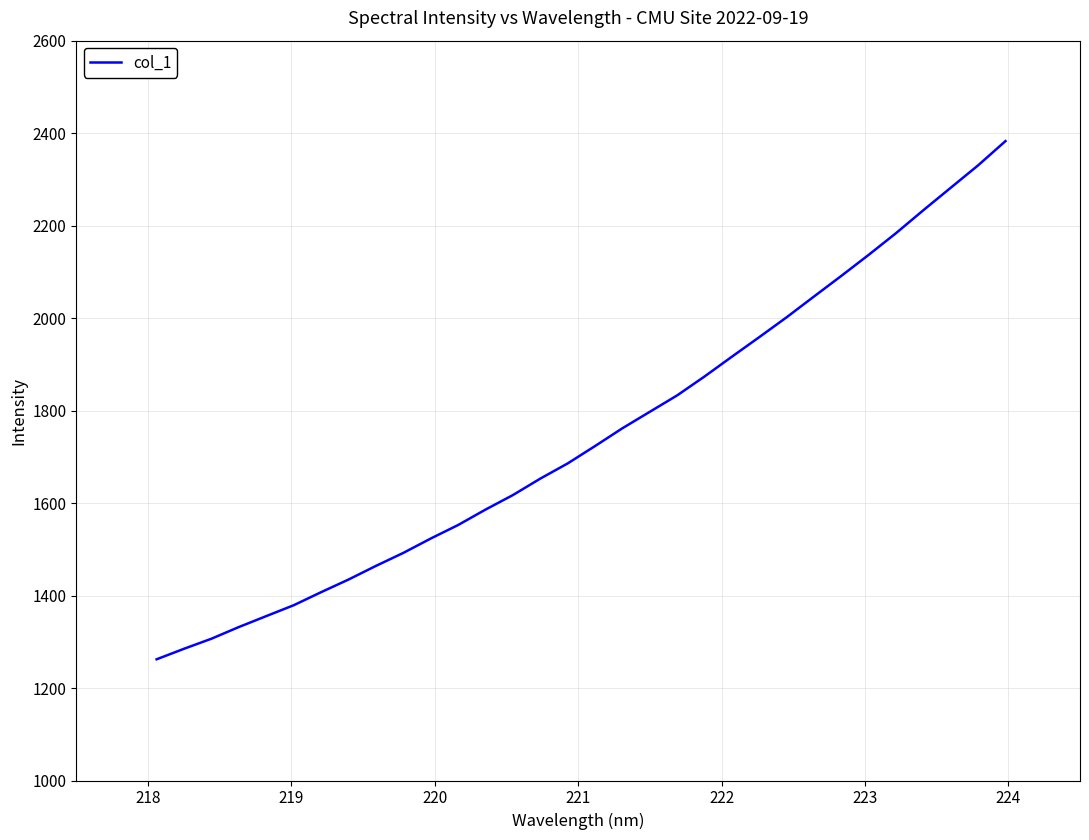

What is the greatest value displayed?

2382.8